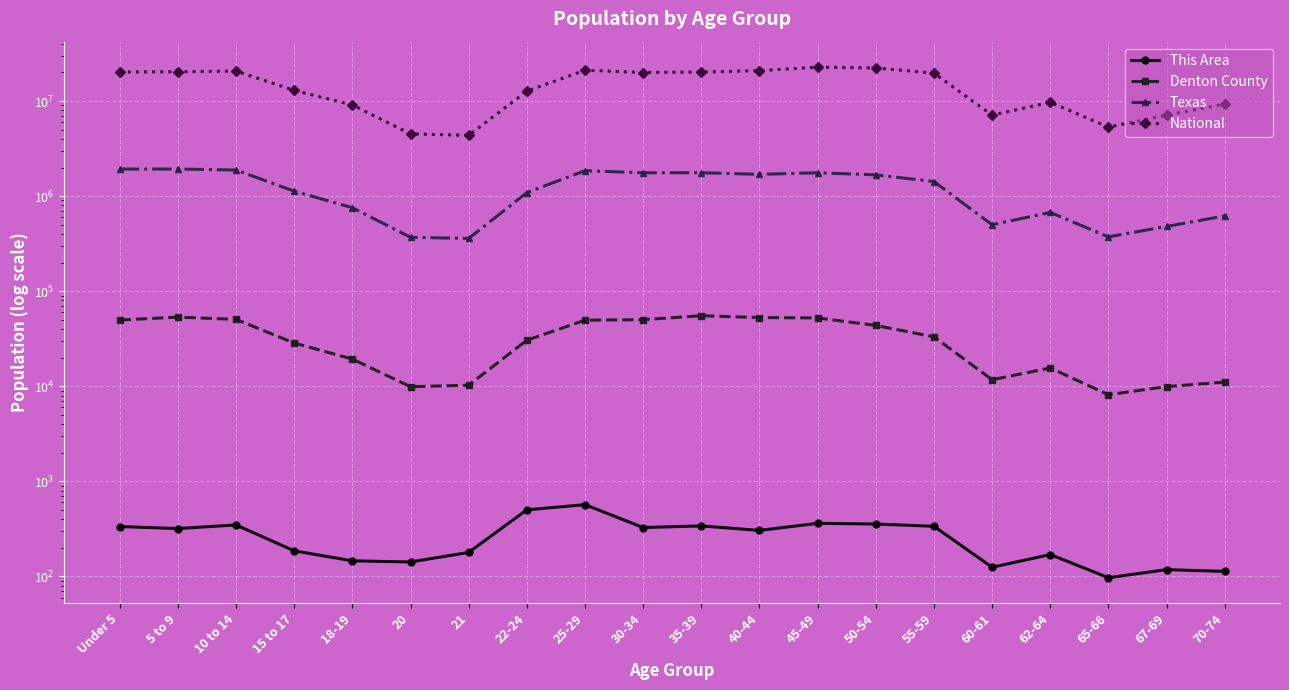

How many distinct data groups are displayed?

4